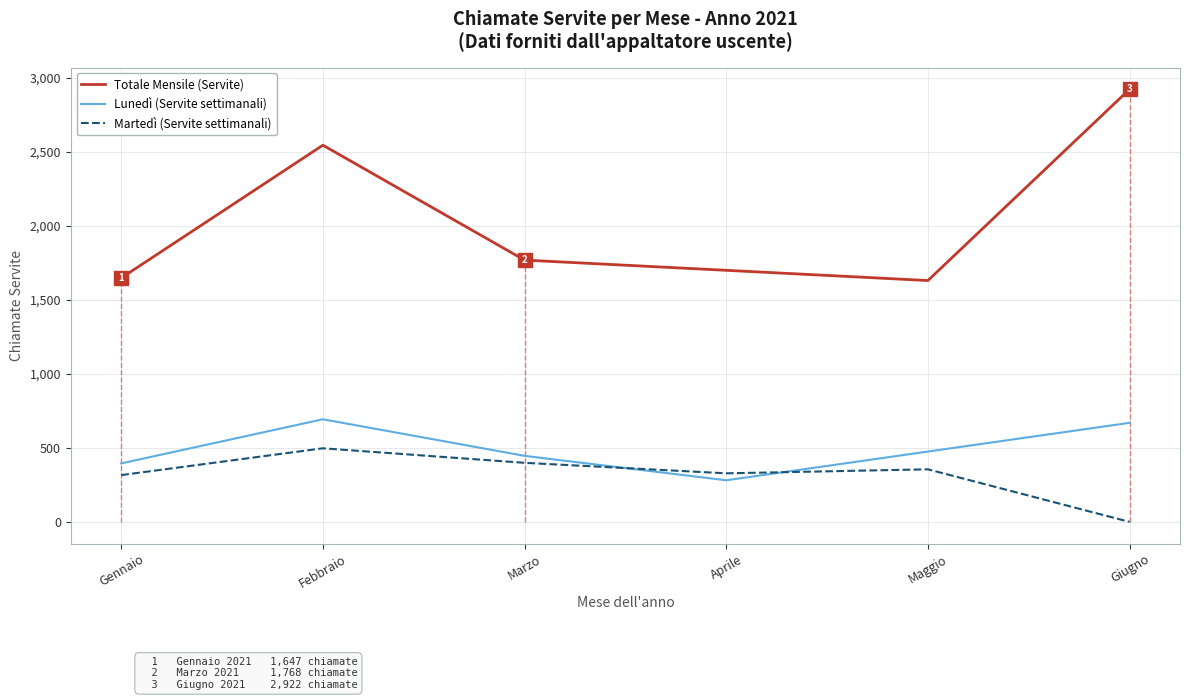

What is the difference between the highest and lowest values at Aprile?

1418